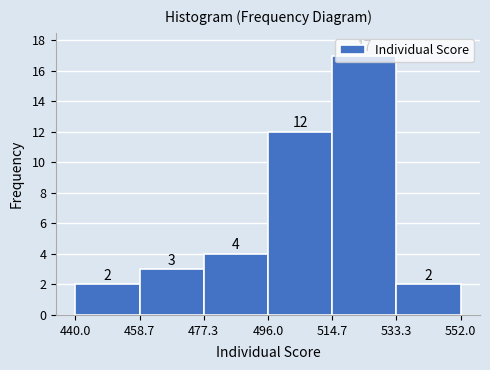

What is the height of the bar covering 514.7 to 533.3 on the x-axis?

17